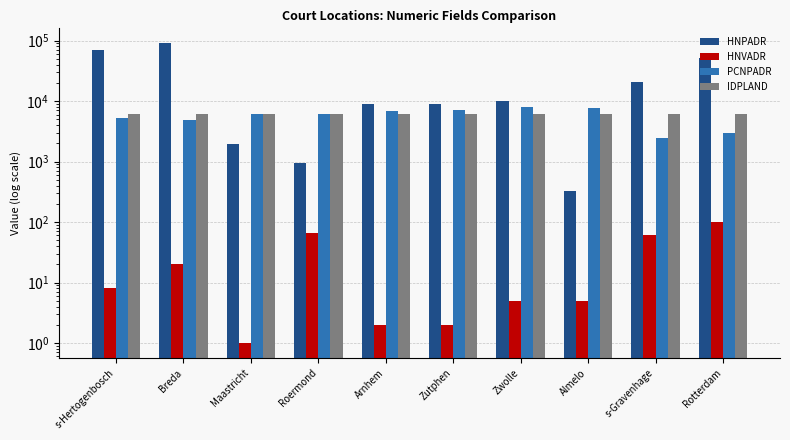

What is the difference between the second highest and second lowest values in the HNVADR series?

65